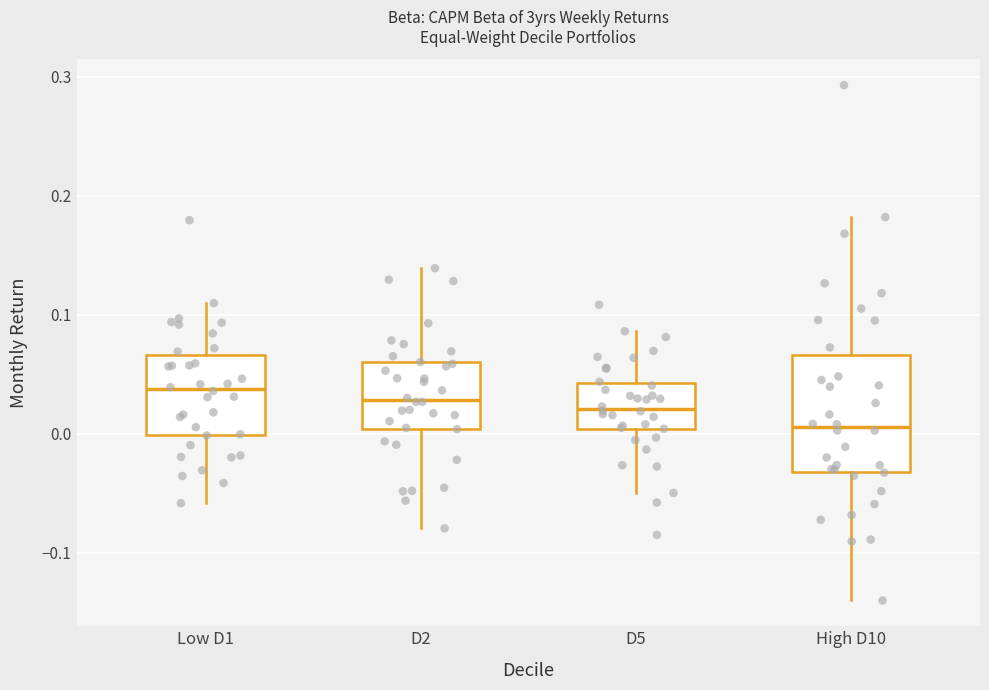

Reading left to right, read every box against the y-axis: the position of its median line, the range the box covers, and the ends of its whiskers. The values are not printed on the chart, so give them approximately, as read against the axis.

Low D1: median 0.04, box 0.00 to 0.07, whiskers -0.06 to 0.11
D2: median 0.03, box 0.00 to 0.06, whiskers -0.08 to 0.14
D5: median 0.02, box 0.00 to 0.04, whiskers -0.05 to 0.09
High D10: median 0.01, box -0.03 to 0.07, whiskers -0.14 to 0.18